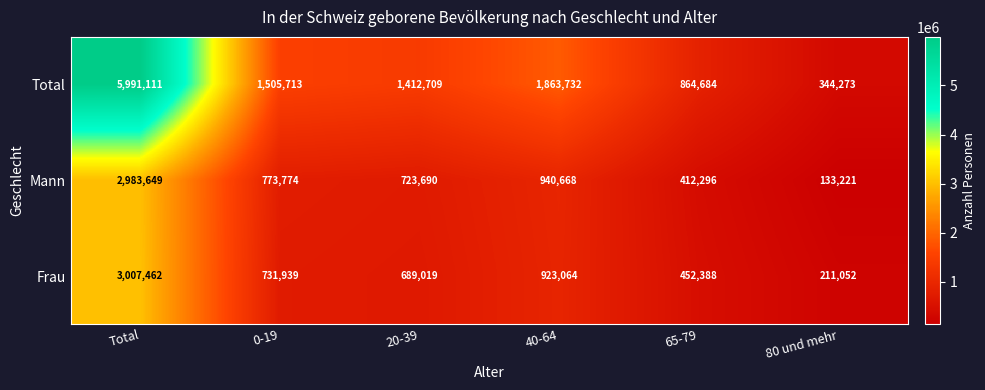

What is the spread (max minus min) of values at 40-64?

940668